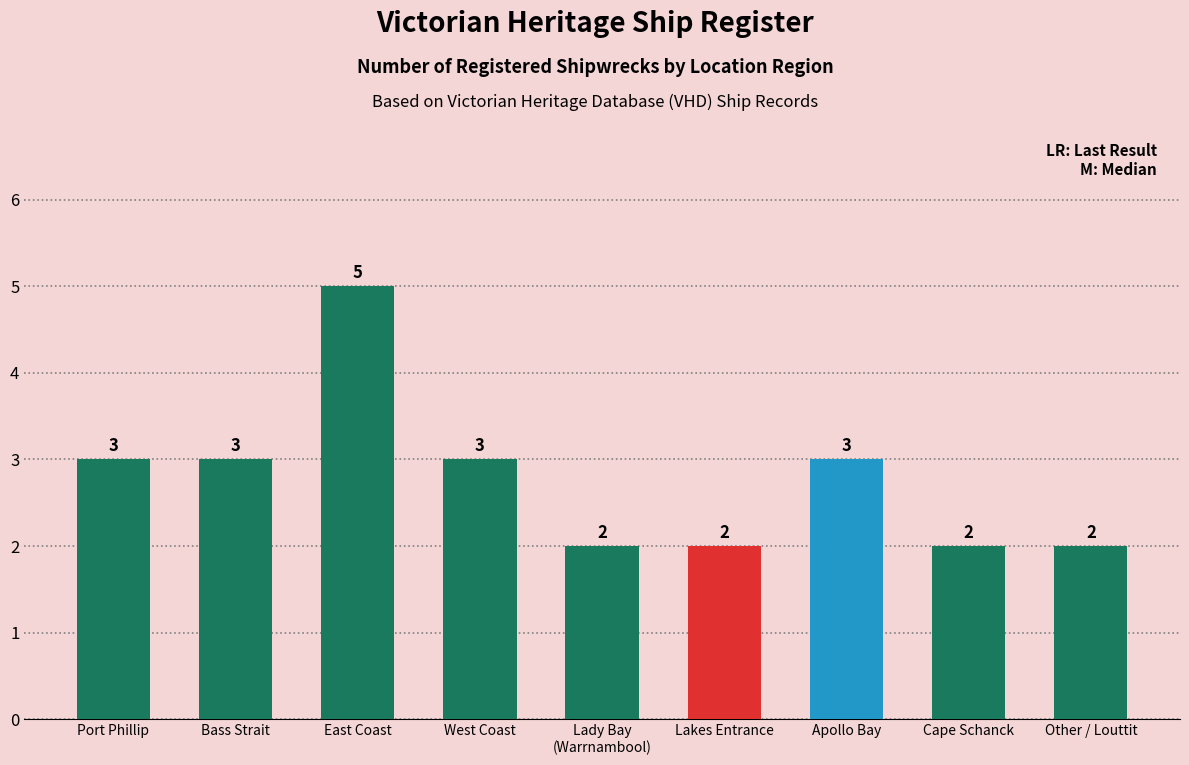

What is the label of the 3rd bar from the left?

East Coast